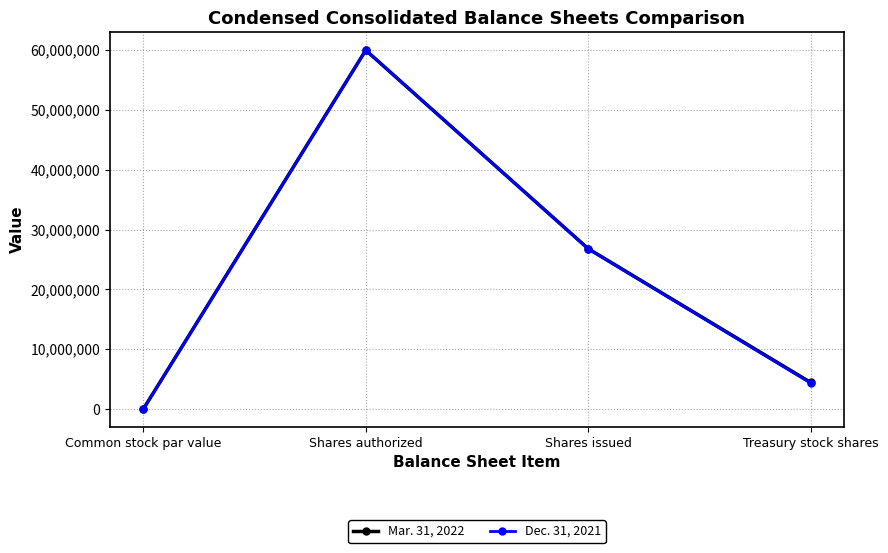

Rank the categories by Dec. 31, 2021 value from highest to lowest.

Shares authorized, Shares issued, Treasury stock shares, Common stock par value